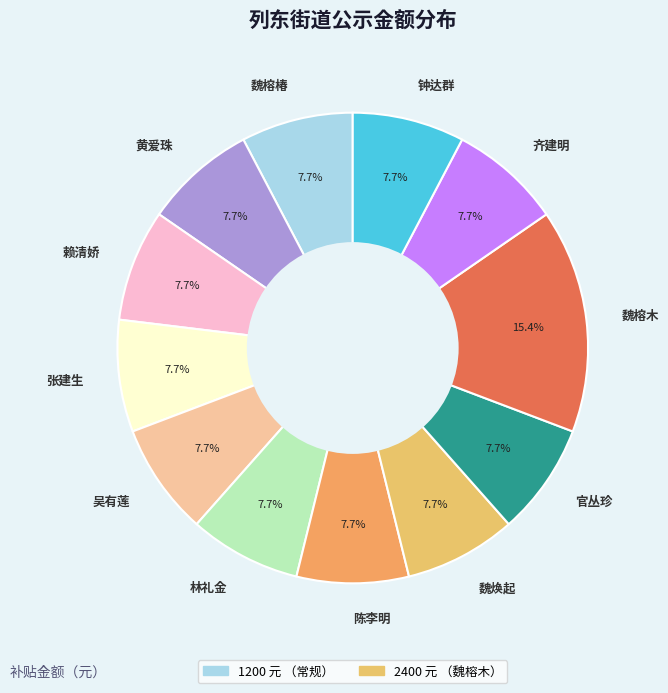

Which slice is the largest?

魏榕木